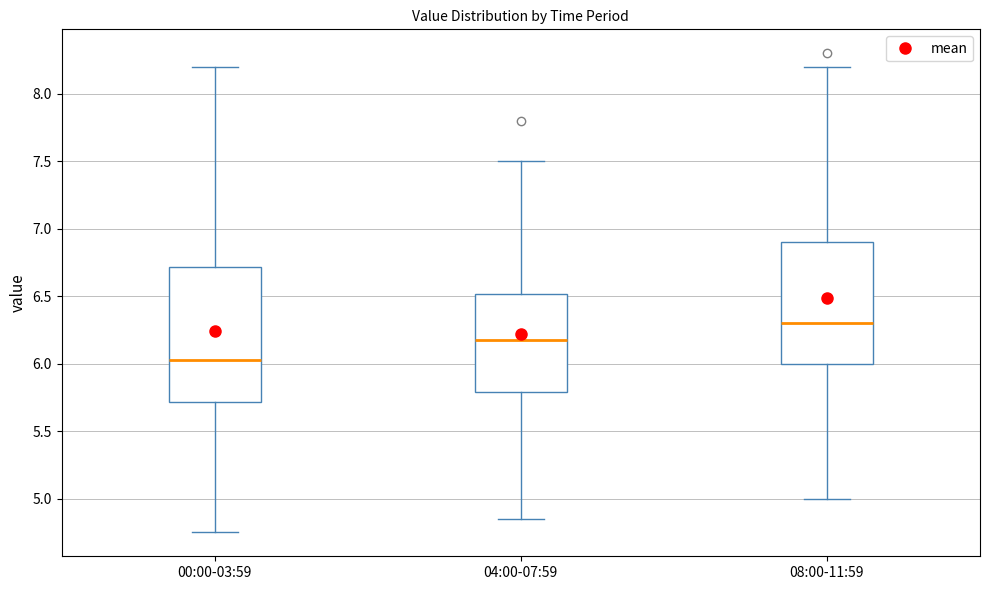

Reading left to right, read every box against the y-axis: the position of its median line, the range the box covers, and the ends of its whiskers. The values are not printed on the chart, so give them approximately, as read against the axis.

00:00-03:59: median 6.05, box 5.70 to 6.70, whiskers 4.75 to 8.20
04:00-07:59: median 6.20, box 5.80 to 6.50, whiskers 4.85 to 7.50
08:00-11:59: median 6.30, box 6.00 to 6.90, whiskers 5.00 to 8.20